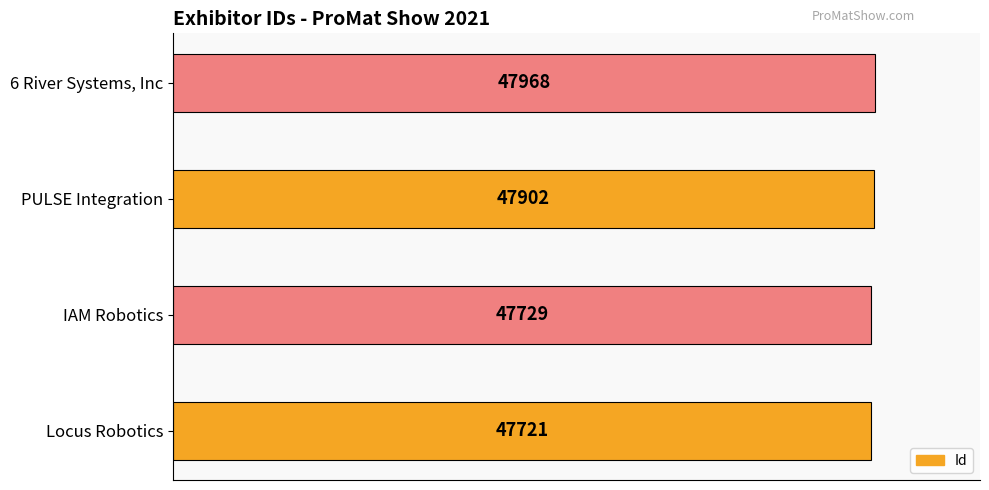

What is the smallest value displayed?

47721